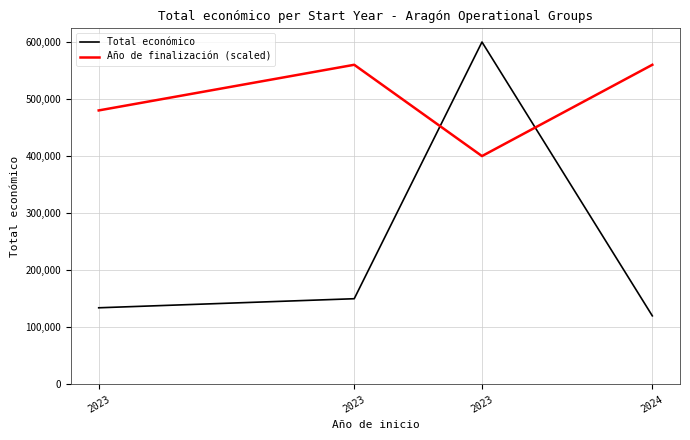

How many series are shown in this chart?

2